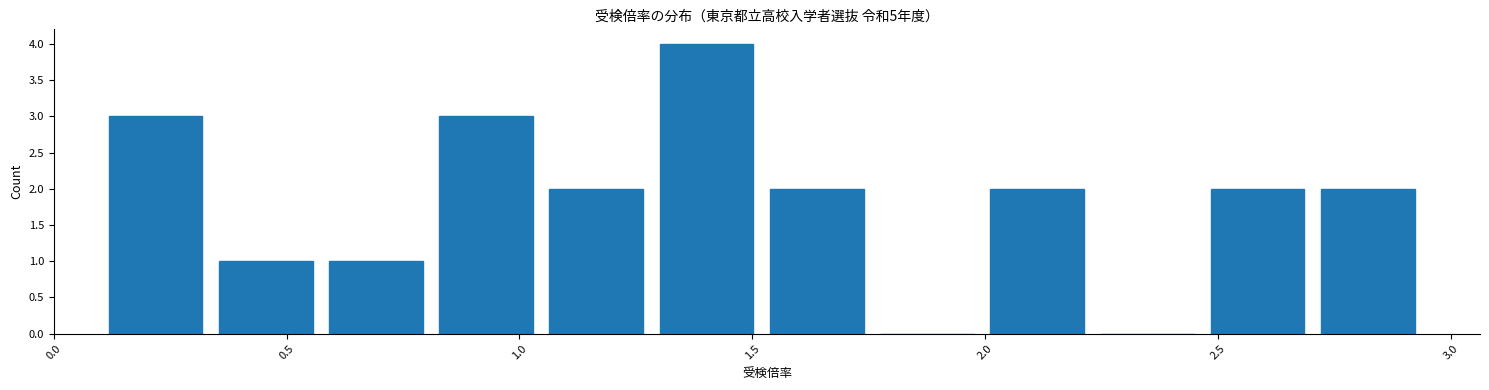

Reading left to right, transcribe this chart: for each bar, give the range it covers on the x-axis and its height. Neither the bar edges nor the heights are printed on the chart, so give them approximately, as read against the axes.

0.10 to 0.35: 3
0.35 to 0.55: 1
0.55 to 0.80: 1
0.80 to 1.05: 3
1.05 to 1.30: 2
1.30 to 1.50: 4
1.50 to 1.75: 2
1.75 to 2.00: 0
2.00 to 2.25: 2
2.25 to 2.45: 0
2.45 to 2.70: 2
2.70 to 2.95: 2